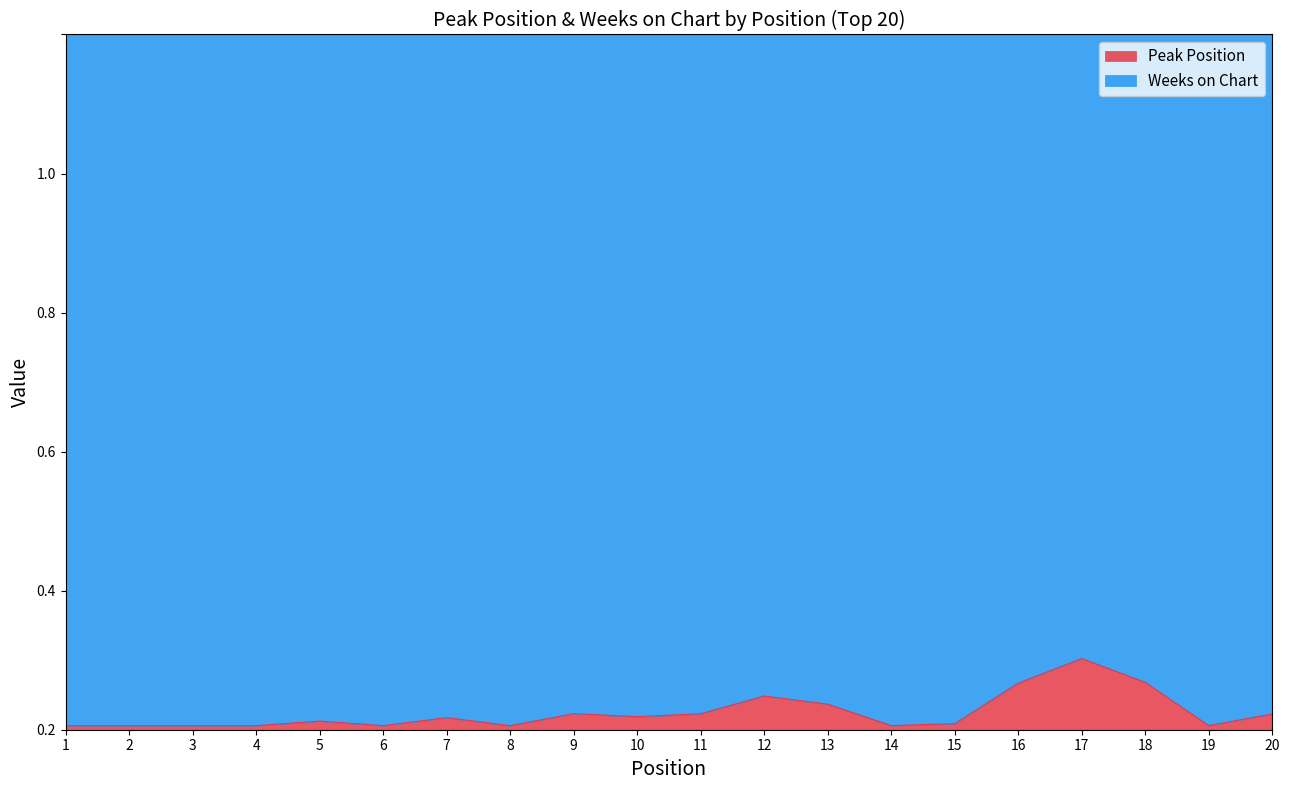

List the labels in order of value, smallest first.

1, 2, 3, 4, 6, 8, 19, 14, 15, 5, 7, 10, 20, 11, 9, 13, 12, 16, 18, 17